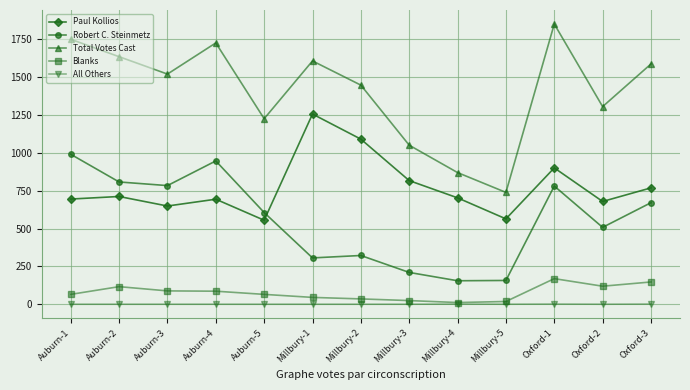

The value of Total Votes Cast at Oxford-3 is 649. True or false?

False